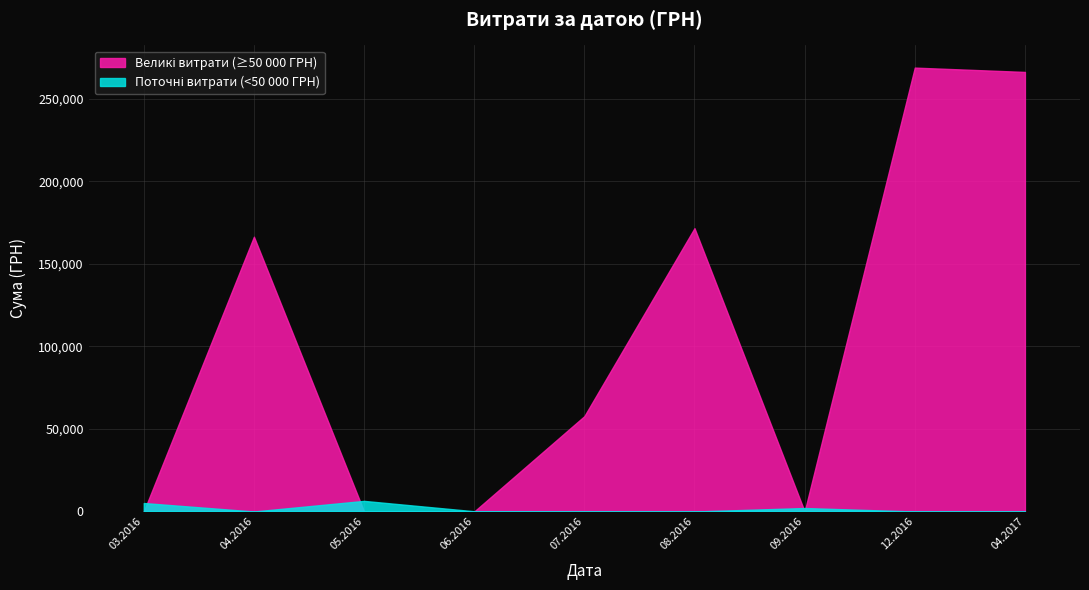

What is the minimum value shown in the chart?

0.0